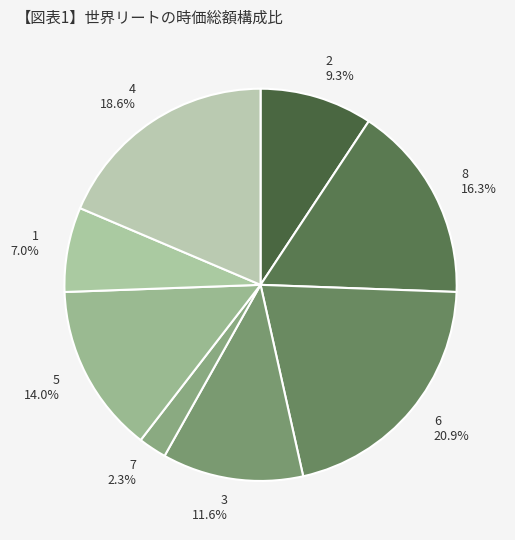

Is 6 the majority of the pie?

No